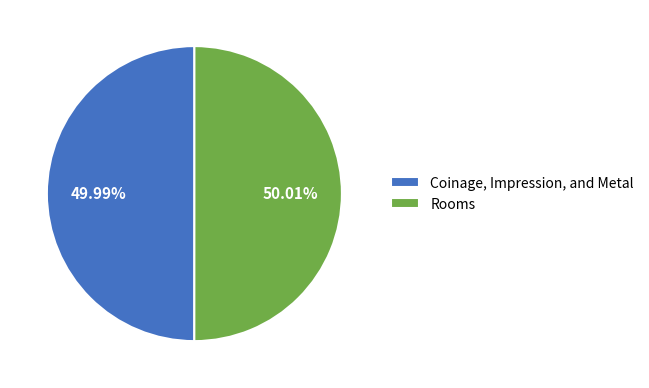

Is the sum of Rooms and Coinage, Impression, and Metal greater than half?

Yes